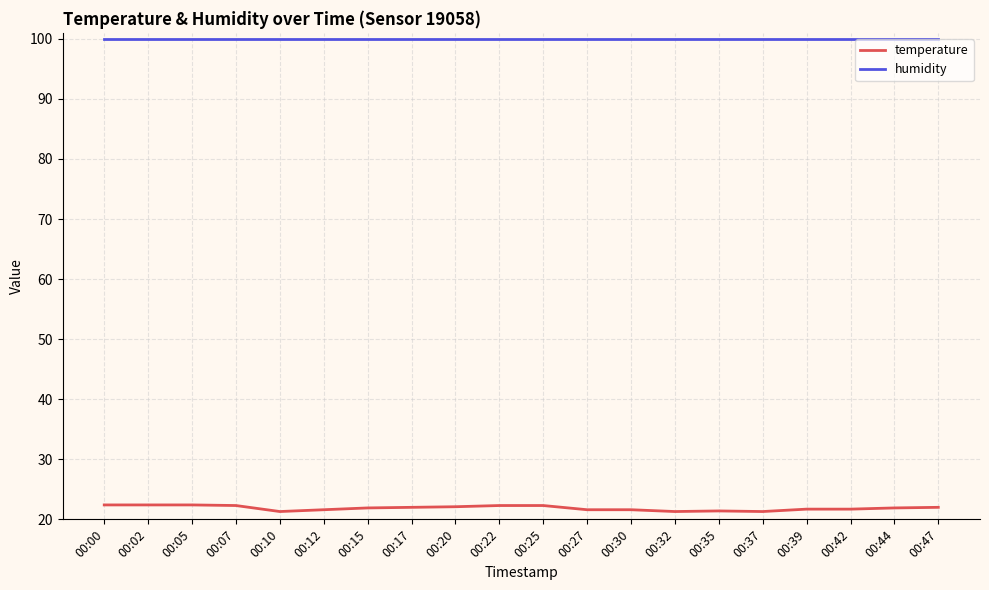

Is it true that humidity equals 20.8 at 00:02?

False